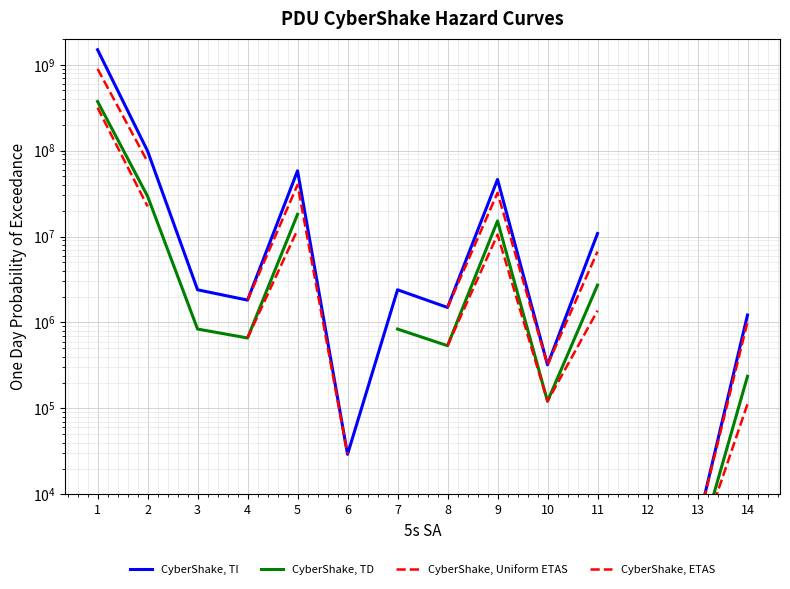

What is the sum of the CyberShake, Uniform ETAS values at 2 and 11?

80828157.1